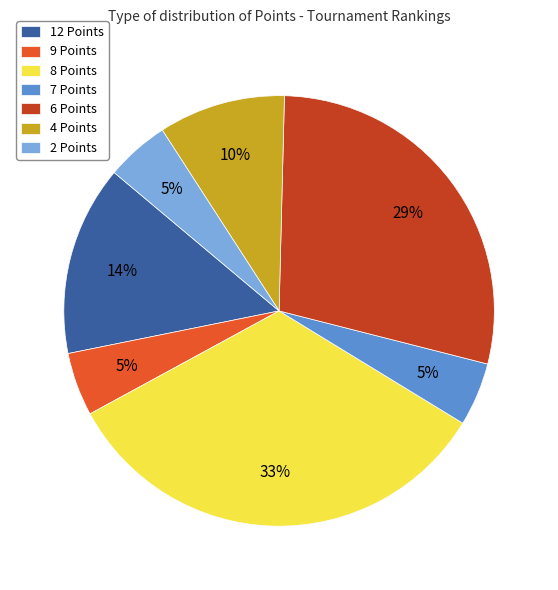

Is it true that 6 Points is 29% of the pie?

True